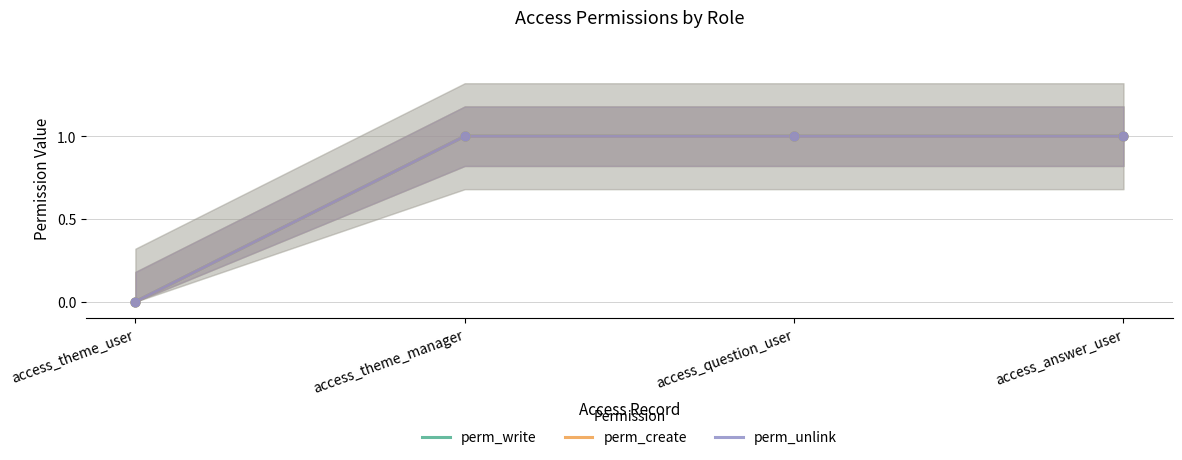

At how many categories does at least one series exceed 0?

3